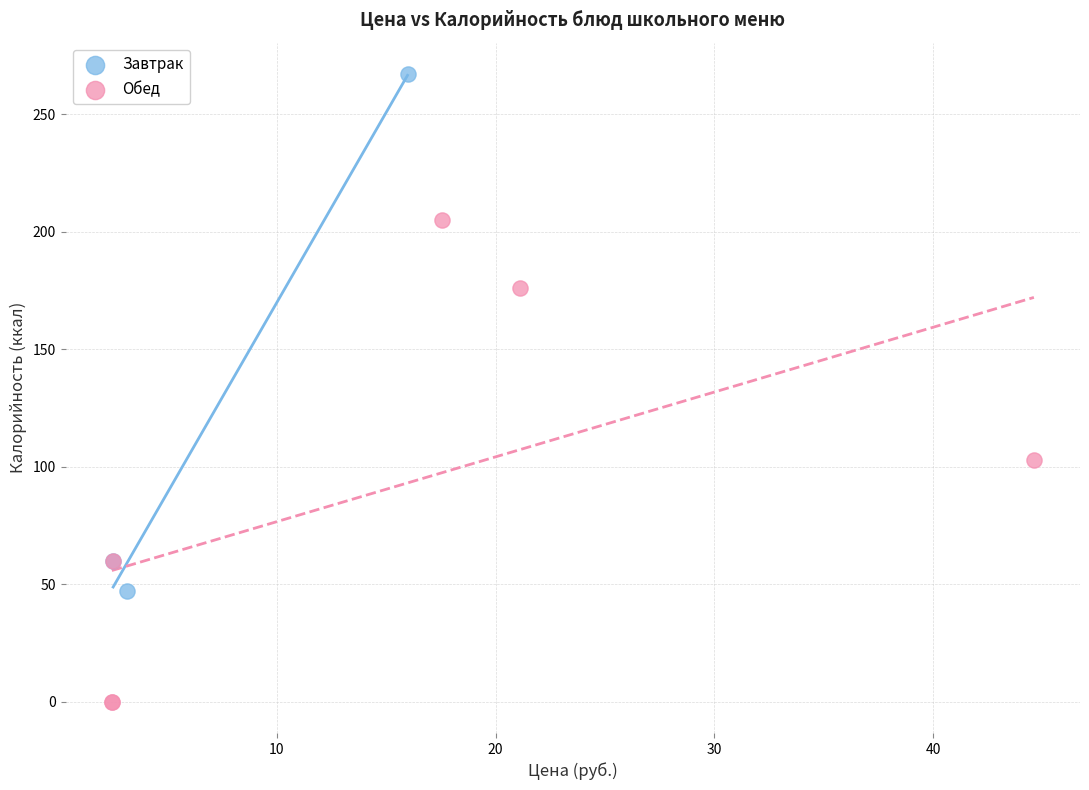

Which series reaches the minimum Y coordinate?

Обед